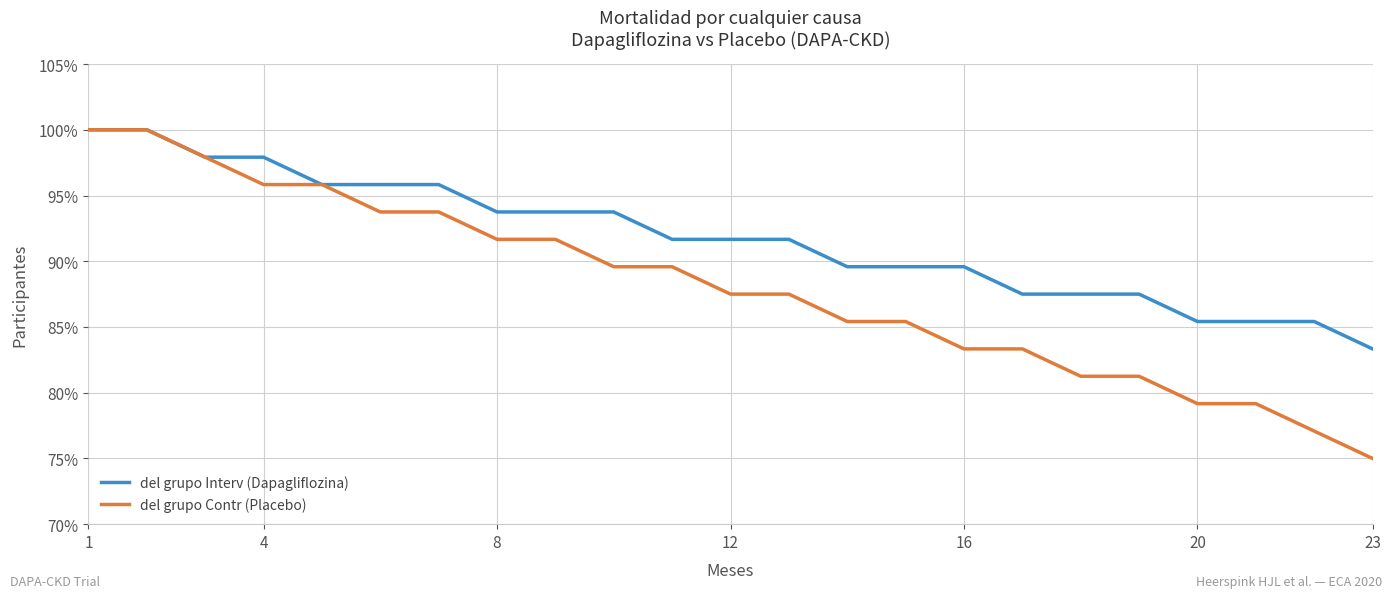

Which series has the largest total across all categories?

del grupo Interv (Dapagliflozina)